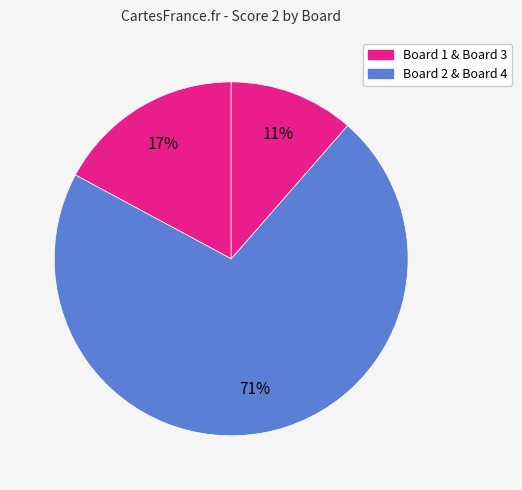

Is there any slice that represents more than half of the pie?

Yes